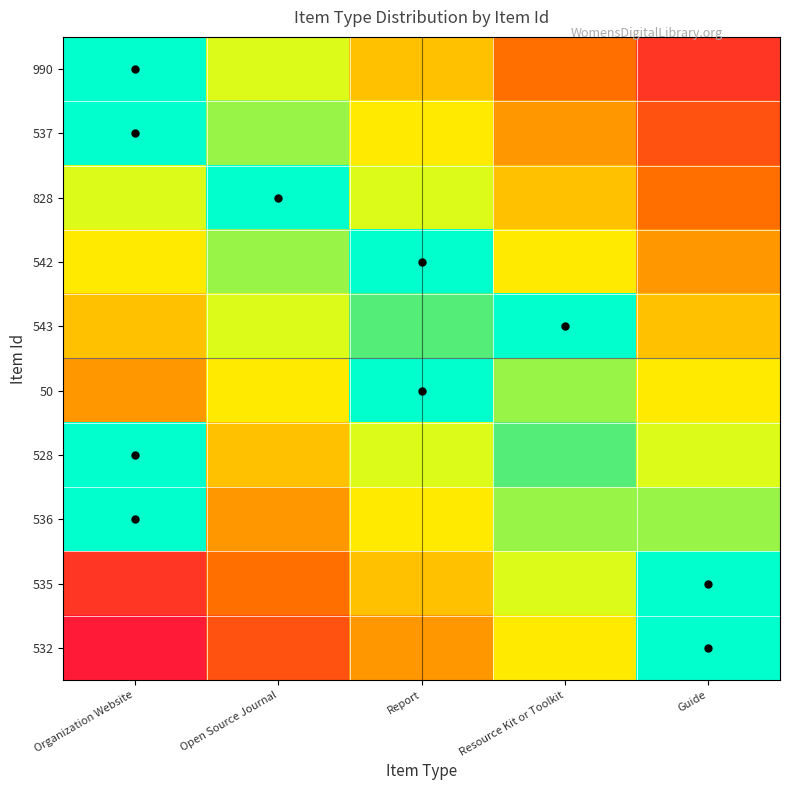

Rank the series by their maximum value, from highest to lowest.

990, 537, 828, 542, 543, 50, 528, 536, 535, 532